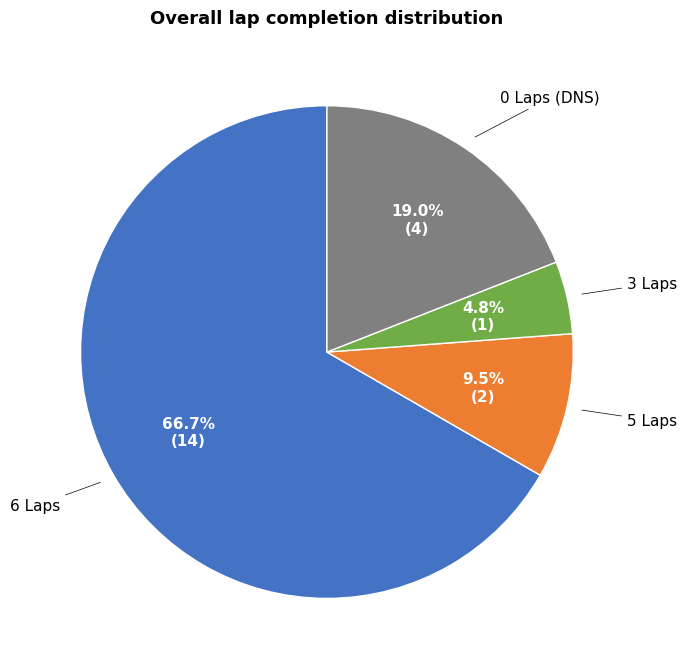

Approximately how many times larger is the value at 5 Laps compared to 0 Laps (DNS)?

0.5